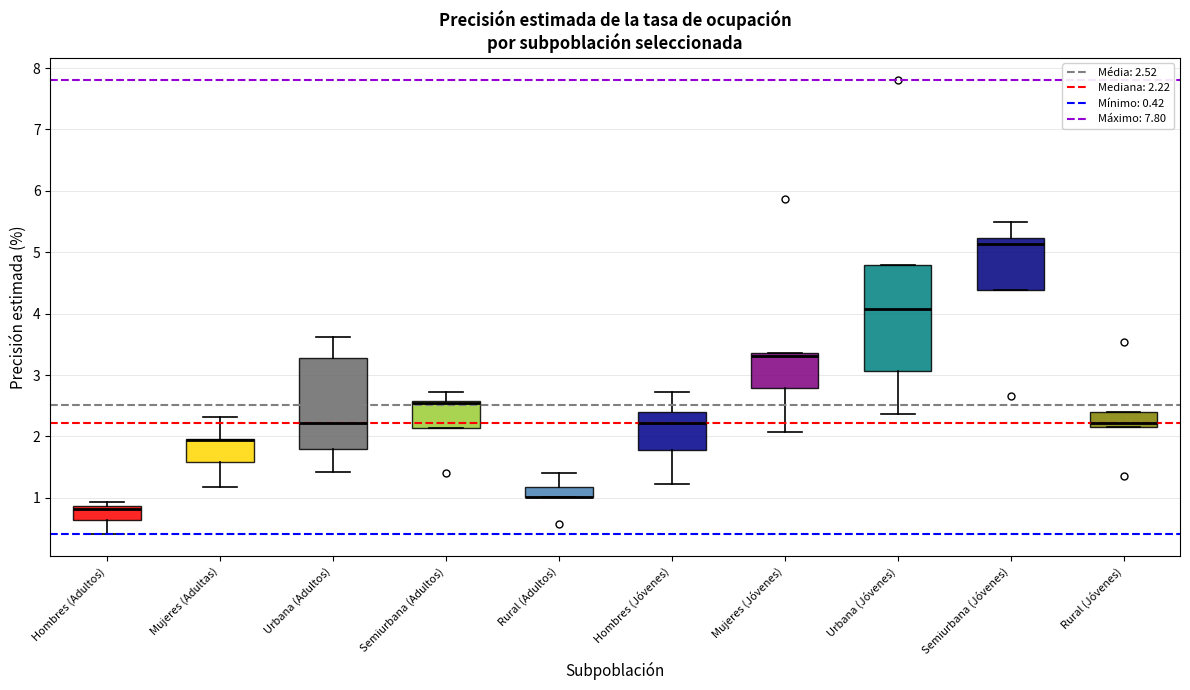

Reading left to right, read every box against the y-axis: the position of its median line, the range the box covers, and the ends of its whiskers. The values are not printed on the chart, so give them approximately, as read against the axis.

Hombres (Adultos): median 0.8, box 0.6 to 0.9, whiskers 0.4 to 0.9 (just above the box's upper edge)
Mujeres (Adultas): median 1.9 (drawn on the box's upper edge), box 1.6 to 2.0, whiskers 1.2 to 2.3
Urbana (Adultos): median 2.2, box 1.8 to 3.3, whiskers 1.4 to 3.6
Semiurbana (Adultos): median 2.5, box 2.1 to 2.6, whiskers 2.1 to 2.7
Rural (Adultos): median 1.0 (drawn on the box's lower edge), box 1.0 to 1.2, whiskers 1.0 to 1.4
Hombres (Jóvenes): median 2.2, box 1.8 to 2.4, whiskers 1.2 to 2.7
Mujeres (Jóvenes): median 3.3, box 2.8 to 3.4, whiskers 2.1 to 3.4
Urbana (Jóvenes): median 4.1, box 3.1 to 4.8, whiskers 2.4 to 4.8
Semiurbana (Jóvenes): median 5.1, box 4.4 to 5.2, whiskers 4.4 to 5.5
Rural (Jóvenes): median 2.2 (just above the box's lower edge), box 2.2 to 2.4, whiskers 2.2 to 2.4